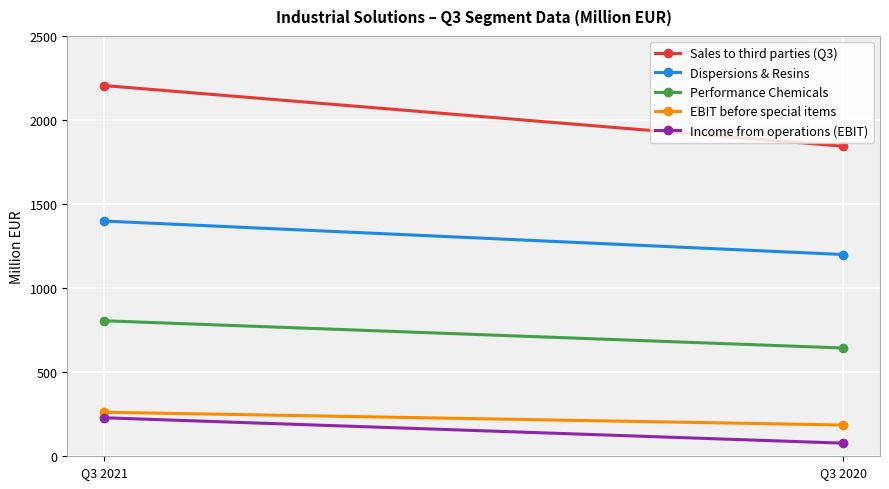

What is the difference between the maximum and minimum values in the Sales to third parties (Q3) series?

361